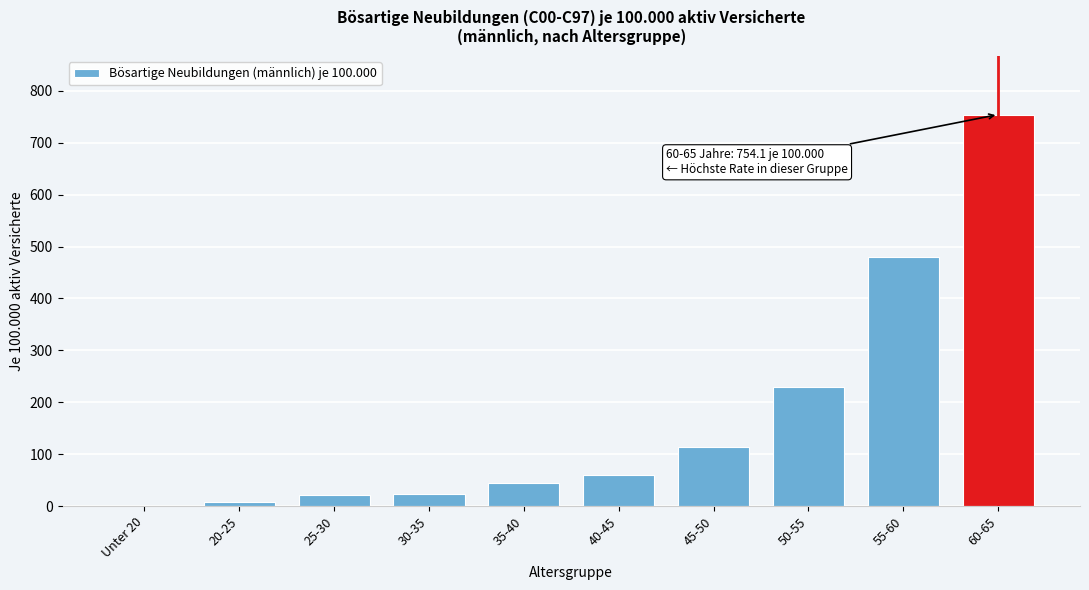

Which label corresponds to the largest value in the chart?

60-65